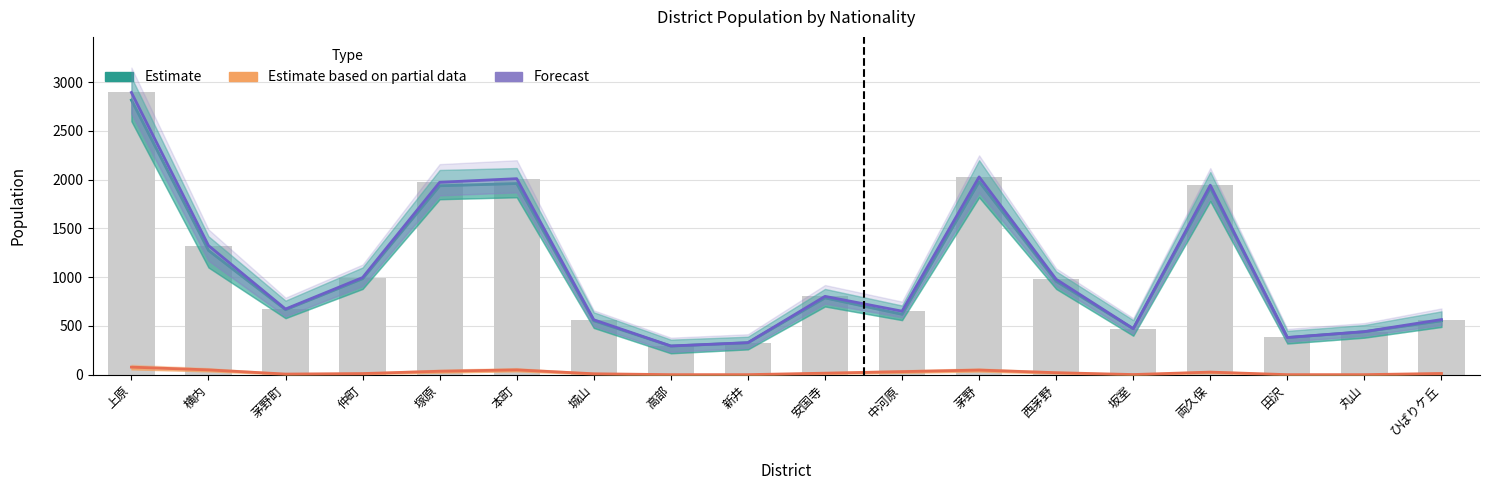

What is the label of the 6th bar from the left?

本町